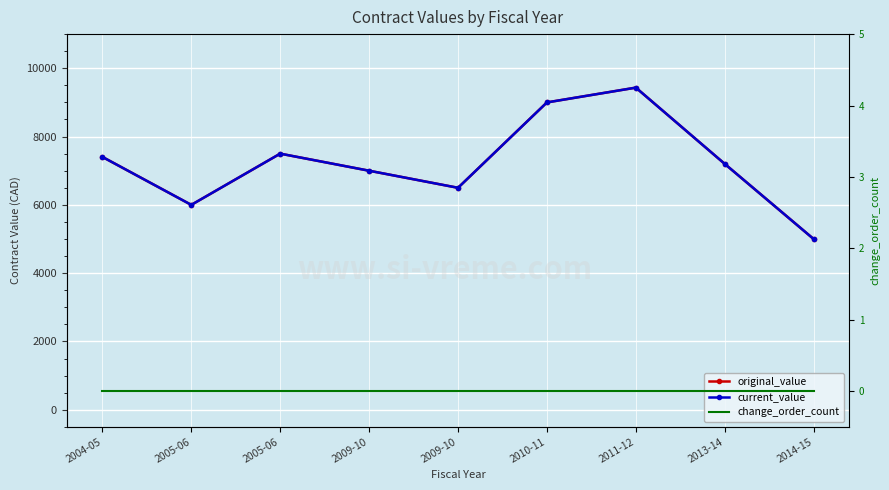

What are all the series names shown in the legend?

original_value, current_value, change_order_count